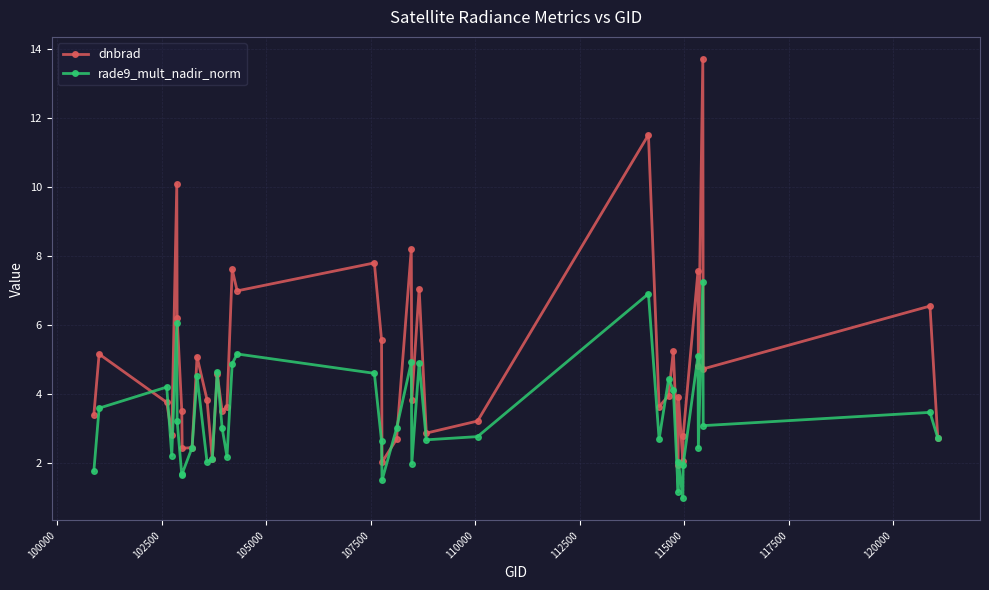

Does the chart display data point markers on the line(s)?

Yes